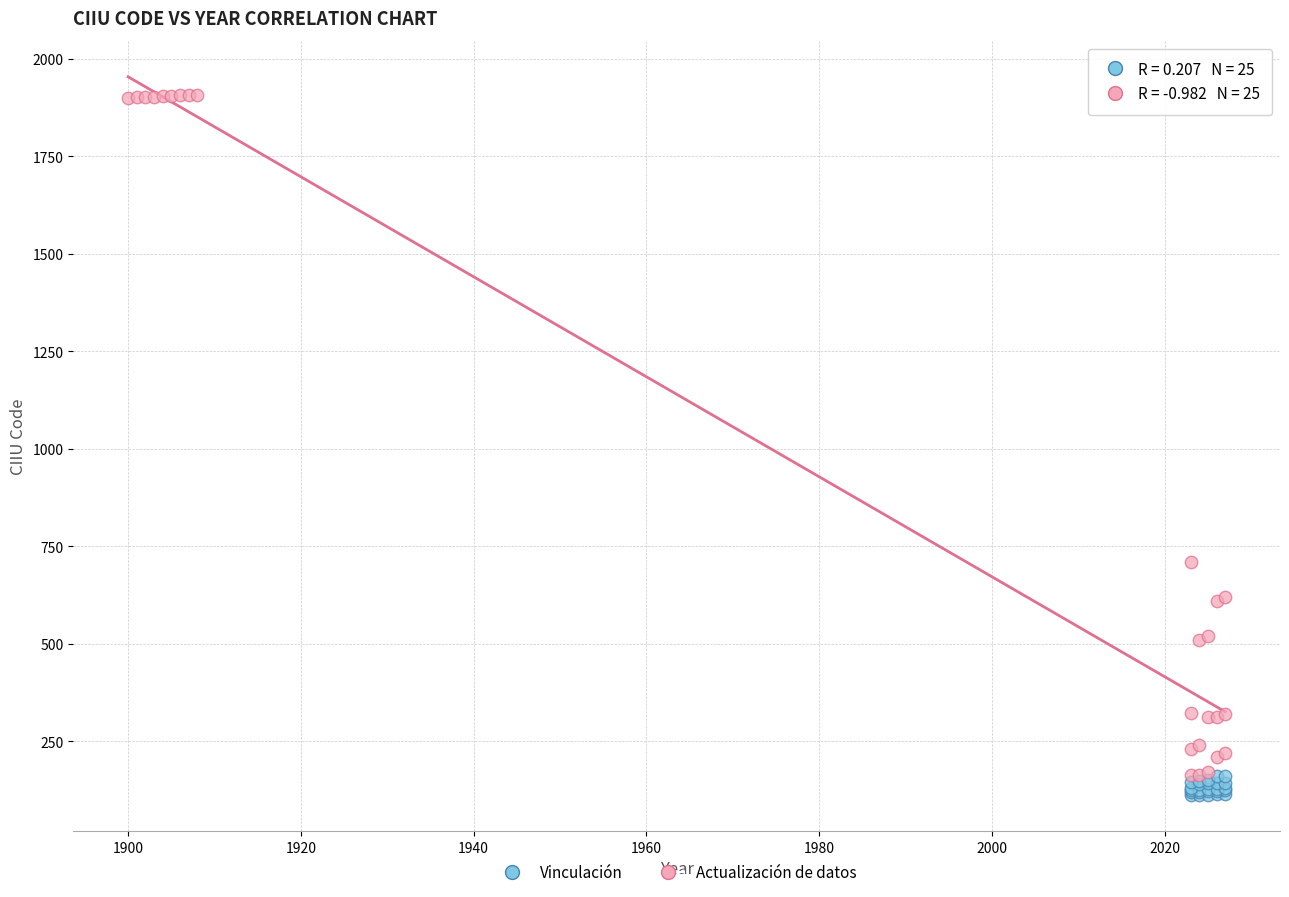

Which series reaches the maximum Y coordinate?

Actualización de datos